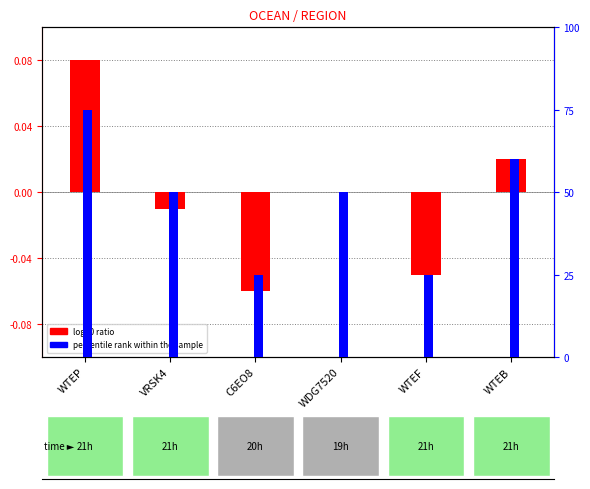

Reading left to right, what are all the values shown in this chart?

log10 ratio: 0.1	-0.0	-0.1	0.0	-0.1	0.0
percentile rank within the sample: 75.0	50.0	25.0	50.0	25.0	60.0